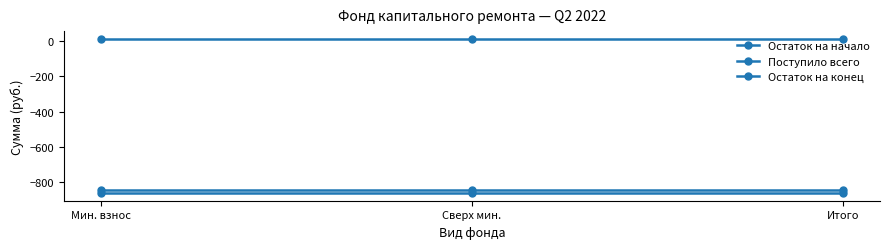

Reading right to left, extract all data points from this chart.

Остаток на начало: Итого=-864.2	Сверх мин.=-864.2	Мин. взнос=-864.2
Поступило всего: Итого=14.7	Сверх мин.=14.7	Мин. взнос=14.7
Остаток на конец: Итого=-849.6	Сверх мин.=-849.6	Мин. взнос=-849.6